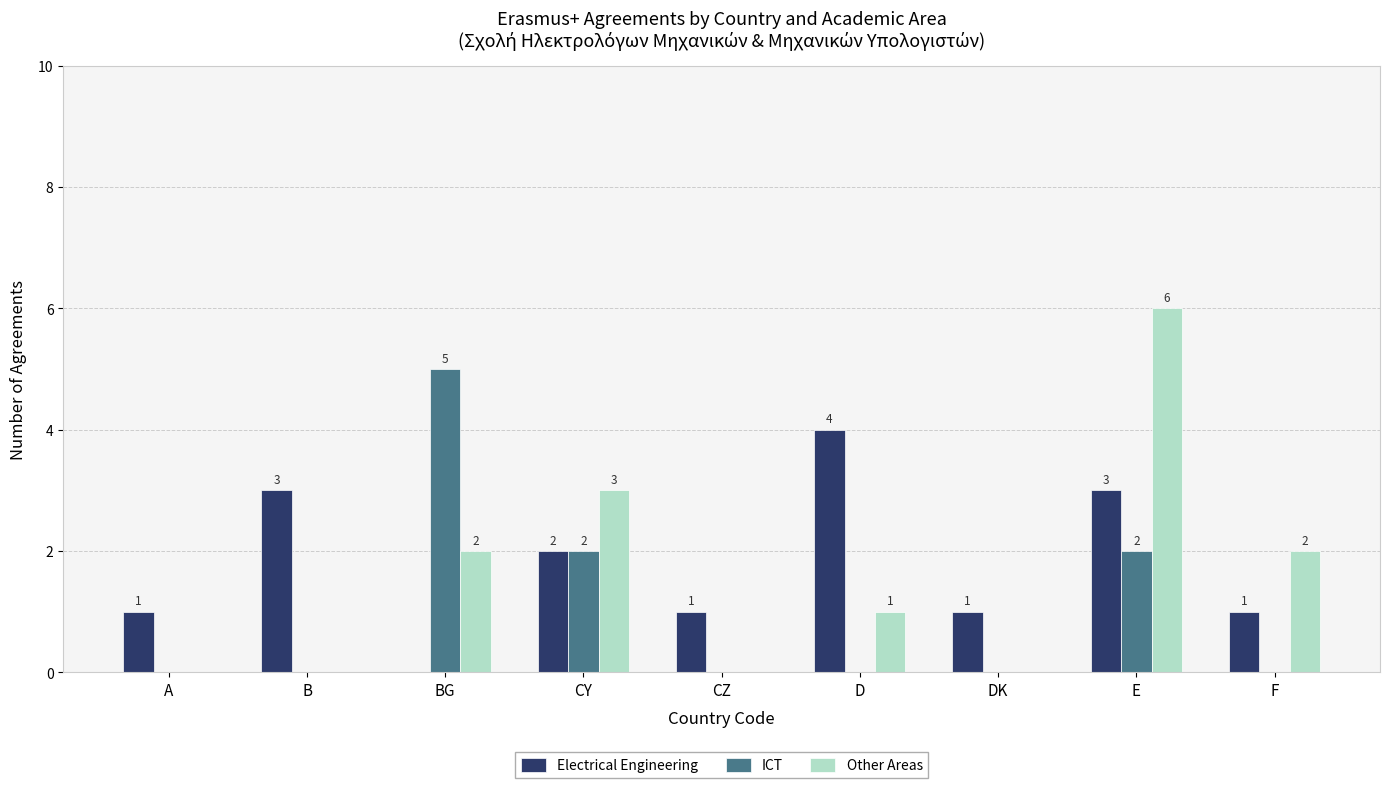

The value of Other Areas at A is 0. True or false?

True